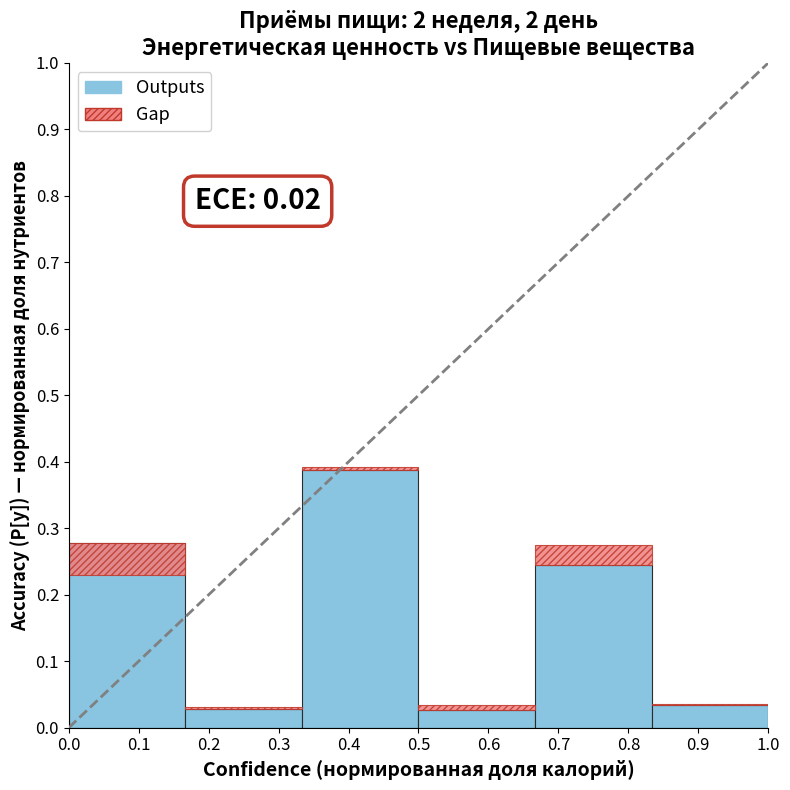

Reading left to right, list all the values displayed in this chart.

Outputs: 0.0=0.3	0.1=0.0	0.2=0.4	0.3=0.0	0.4=0.2	0.5=0.0
Gap: 0.0=0.0	0.1=0.0	0.2=0.0	0.3=0.0	0.4=0.0	0.5=0.0